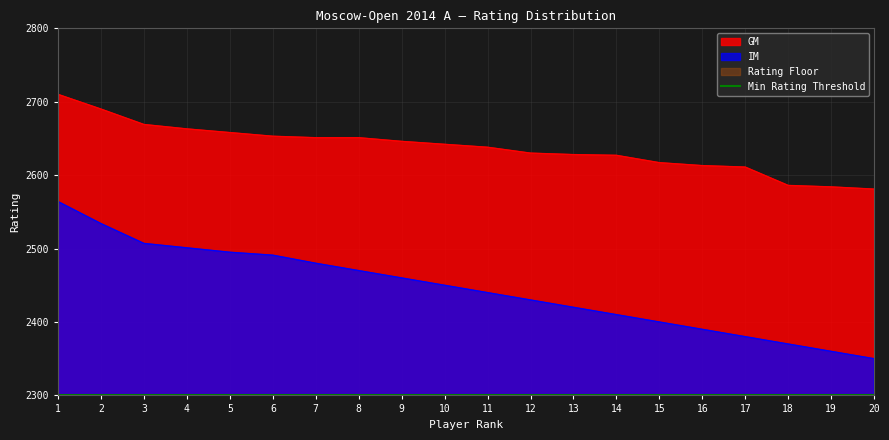

Rank the series by their average value, from lowest to highest.

IM, GM